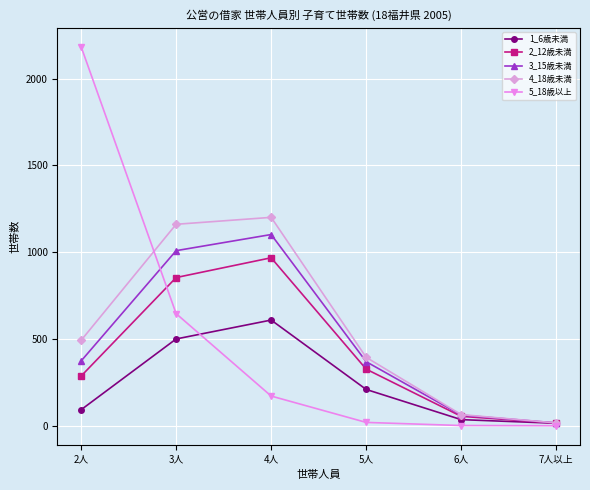

What is the label of the 2nd point from the right?

6人